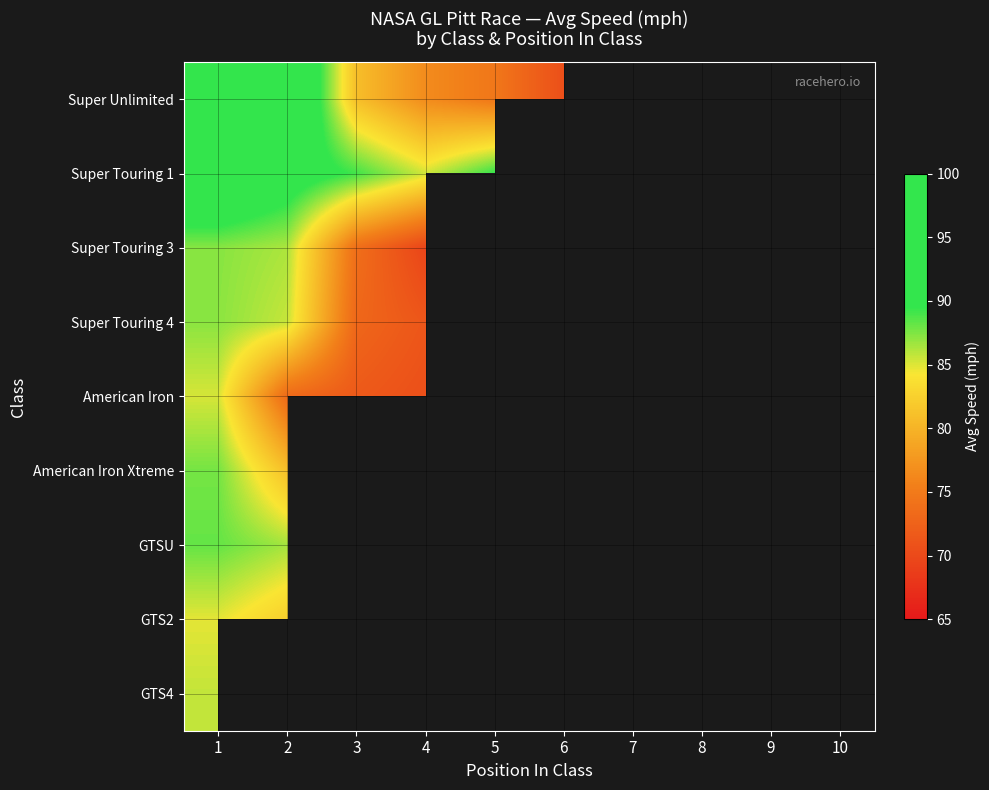

Which category has the highest value across all series?

1